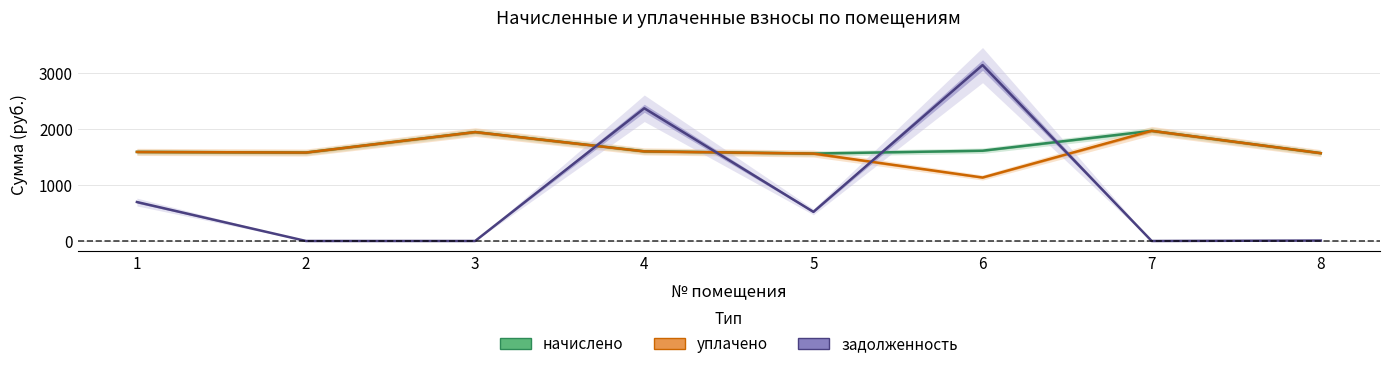

Where is the first local minimum for задолженность?

2